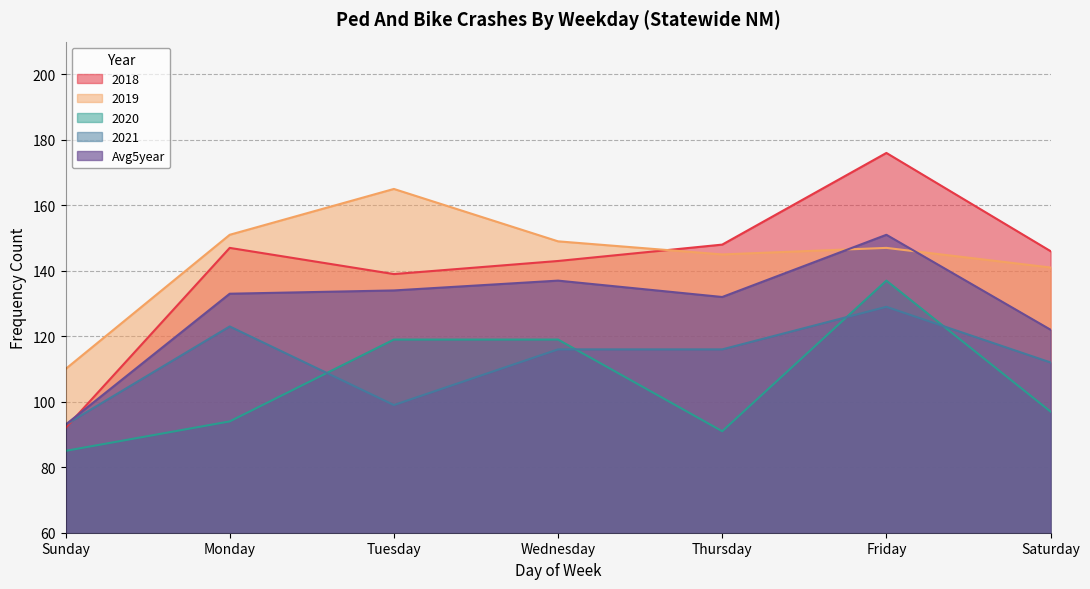

What position from the right is Tuesday?

5